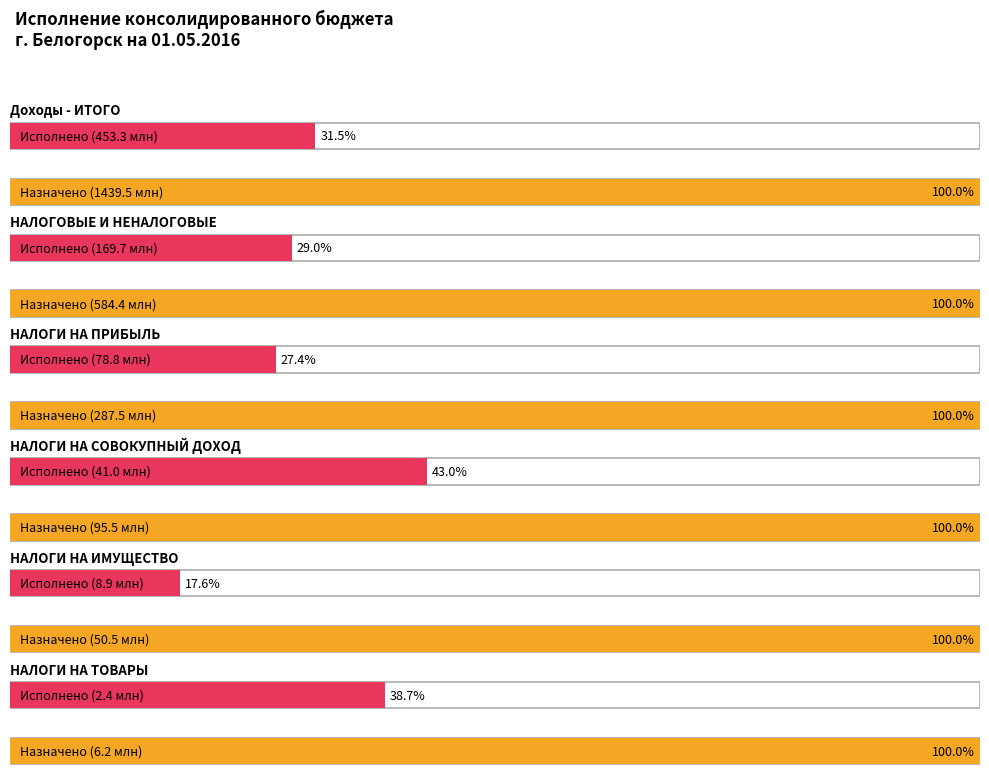

What is the difference between the maximum and second lowest values in the Утвержденные назначения series?

1388960080.2